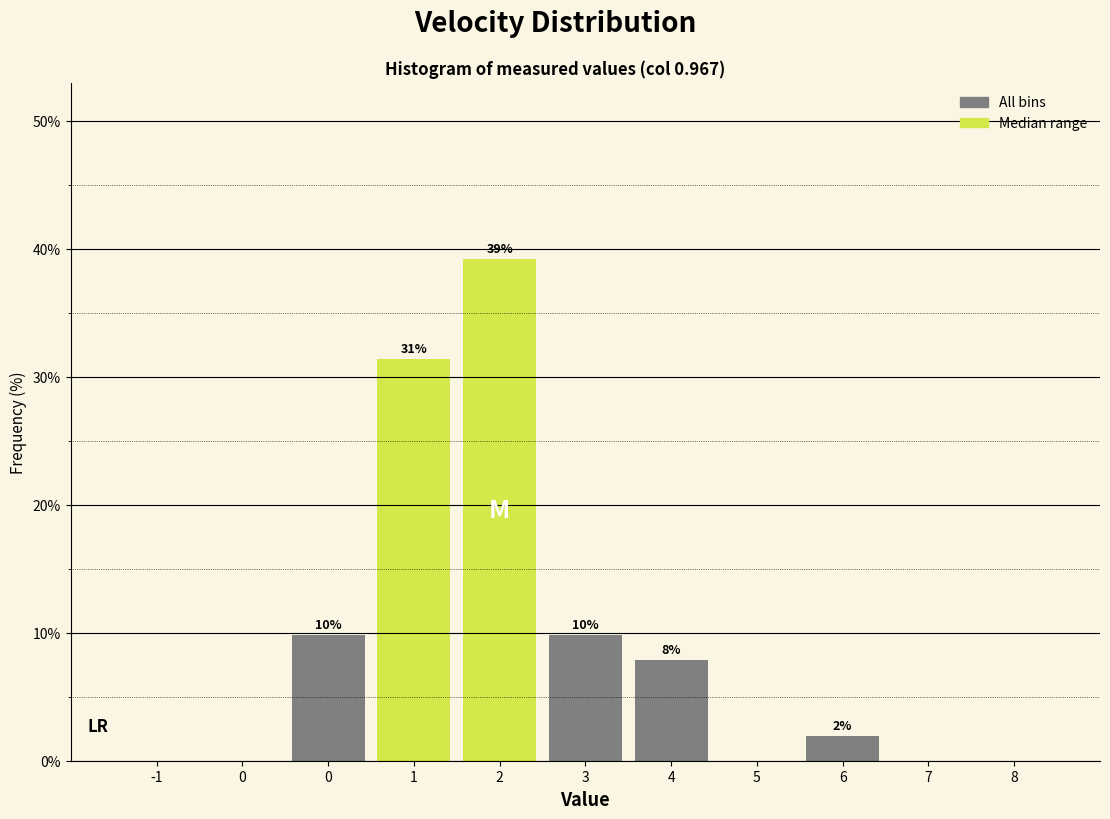

Are the bars horizontal?

No